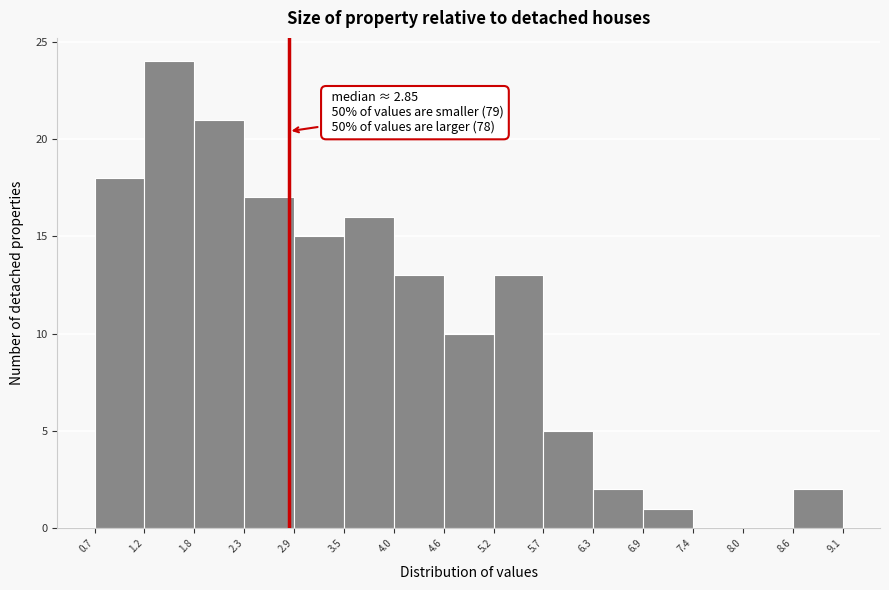

Over which range of the x-axis is the bar tallest?

1.2 to 1.8